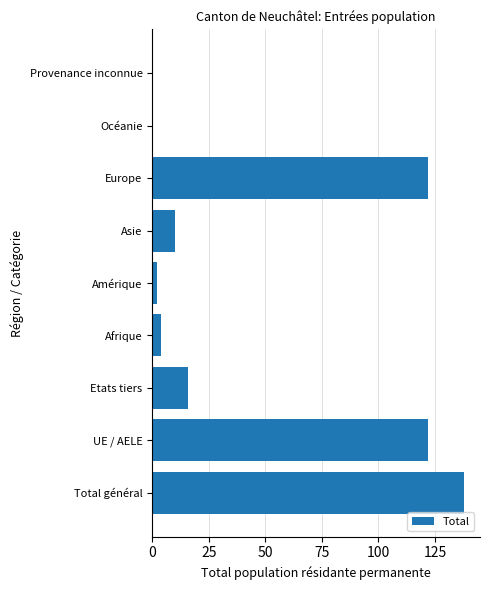

What is the change in value from Afrique to Europe?

+118